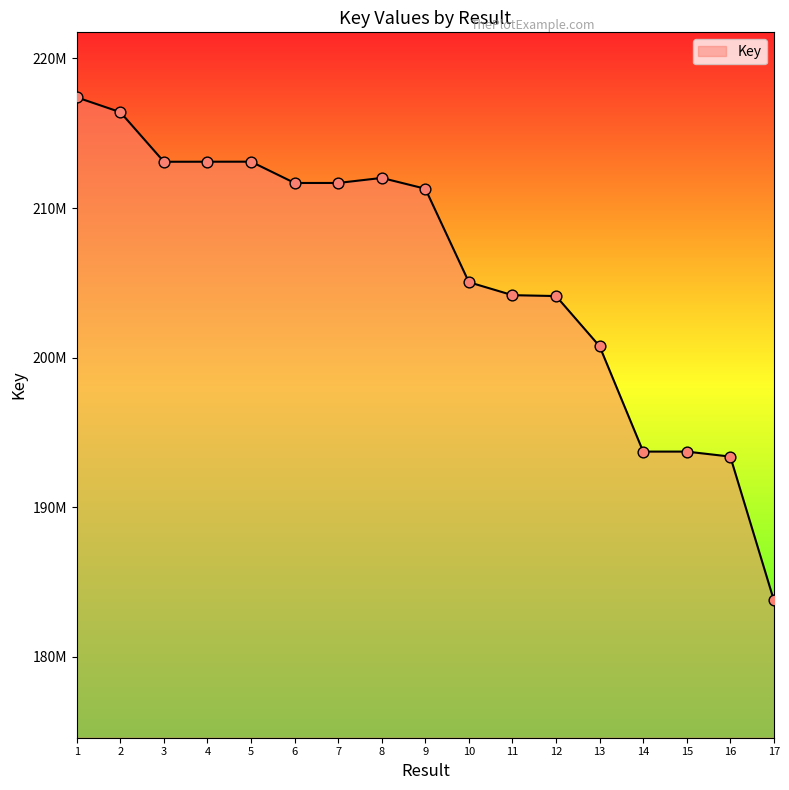

Between 16 and 12, which is larger?

12